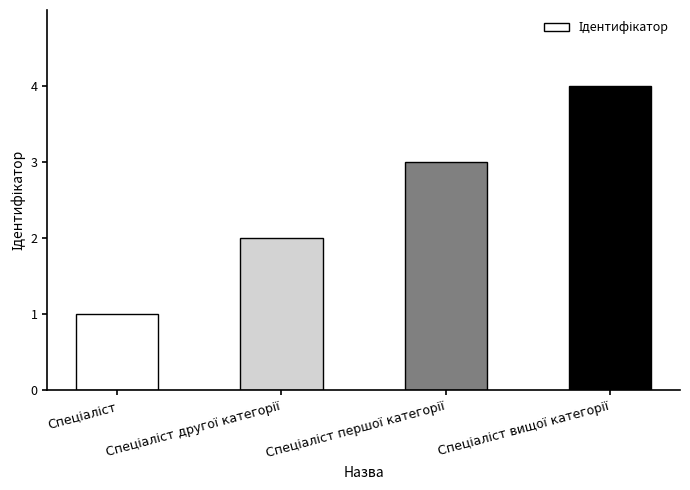

What is the maximum value shown in the chart?

4